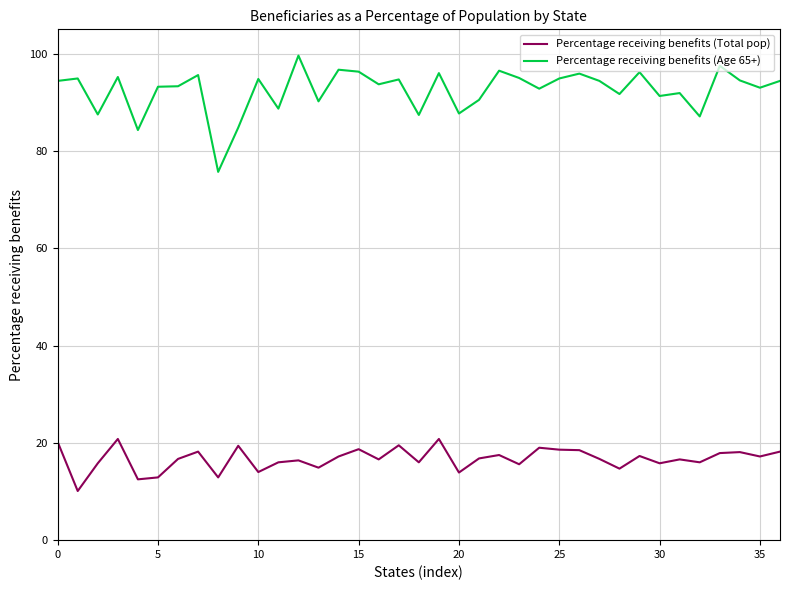

Which series has the widest spread of values?

Percentage receiving benefits (Age 65+)